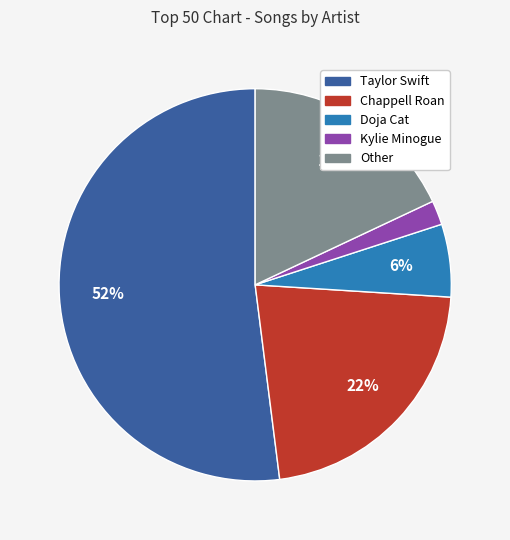

To the nearest percent, what percentage of the pie is Doja Cat?

6%